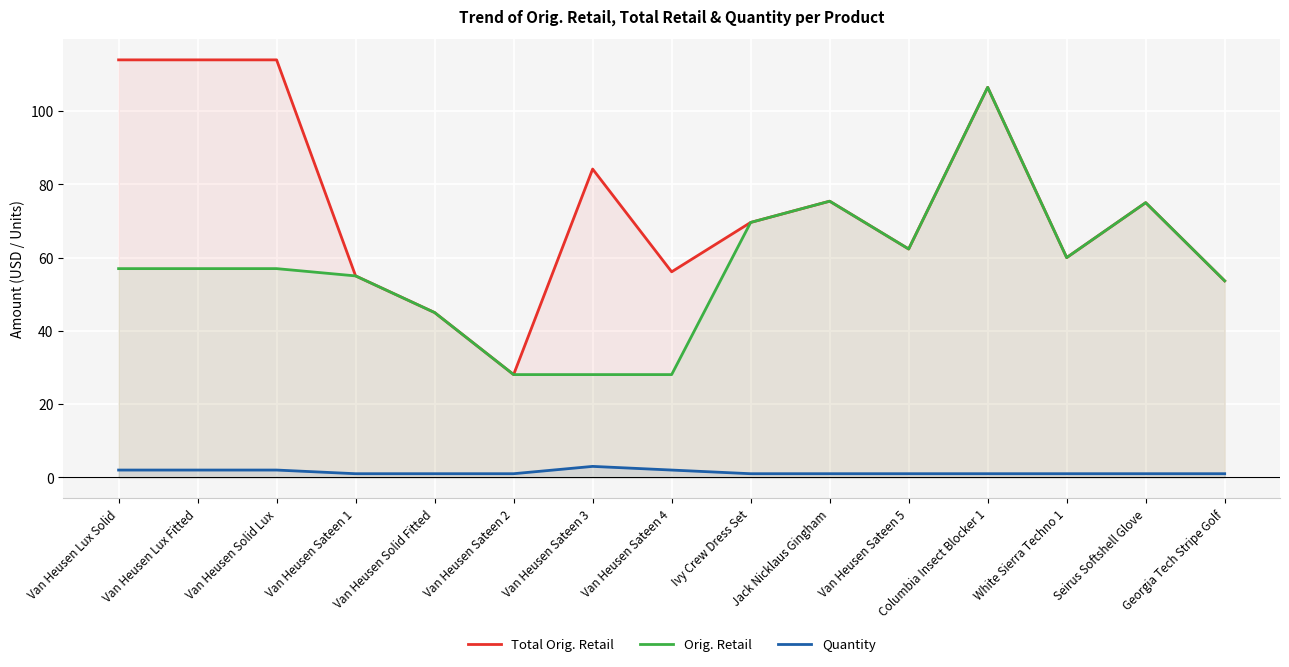

At which category does Quantity reach its first local peak?

Van Heusen Sateen 3